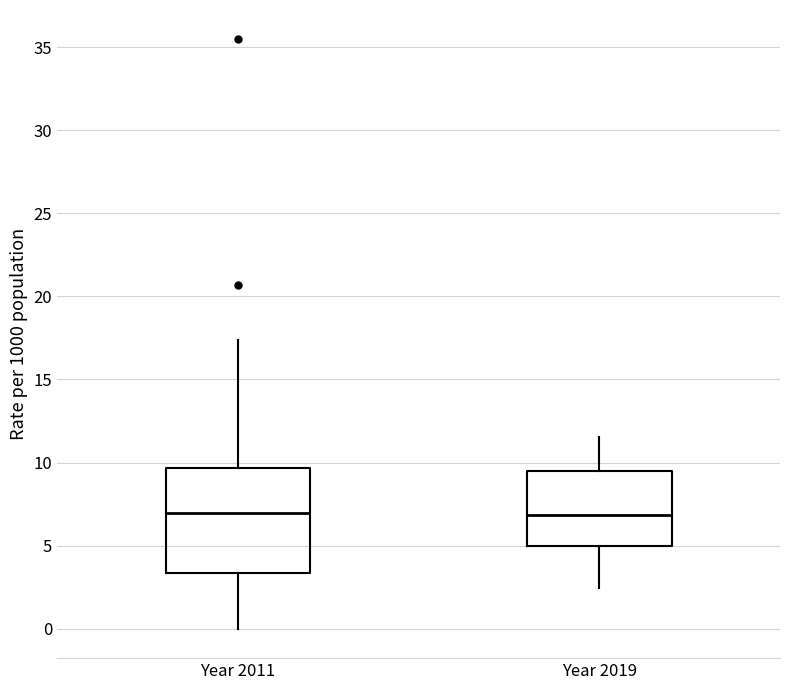

Reading left to right, read every box against the y-axis: the position of its median line, the range the box covers, and the ends of its whiskers. The values are not printed on the chart, so give them approximately, as read against the axis.

Year 2011: median 7.0, box 3.5 to 9.5, whiskers 0.0 to 17.5
Year 2019: median 7.0, box 5.0 to 9.5, whiskers 2.5 to 11.5